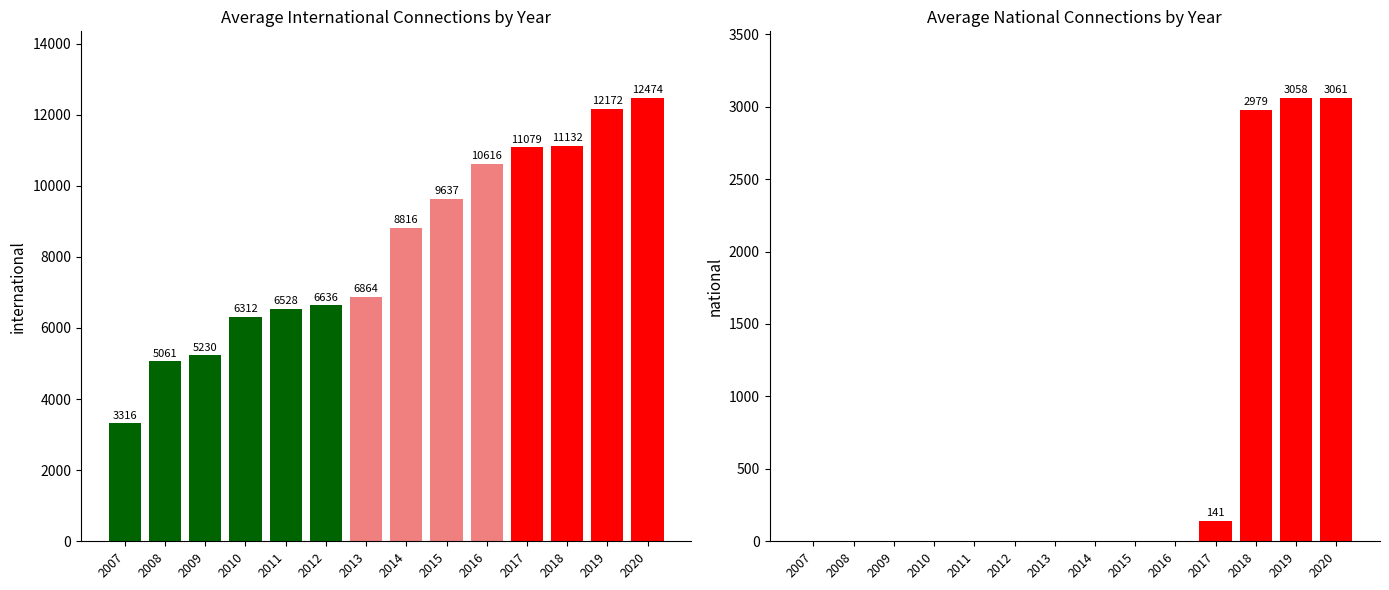

Which series has the largest total across all categories?

international